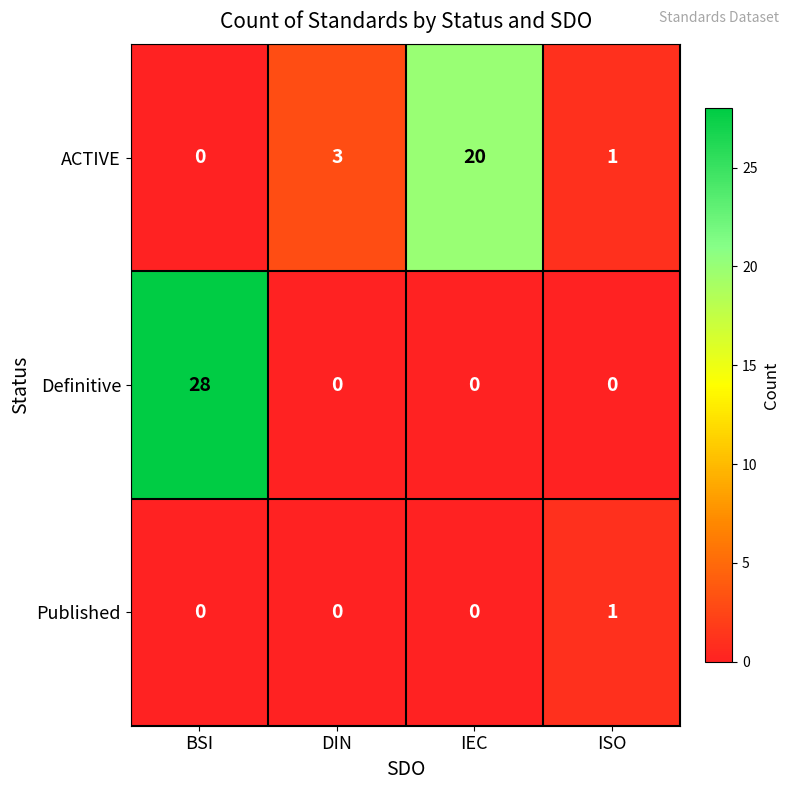

What is the maximum value shown in the chart?

28